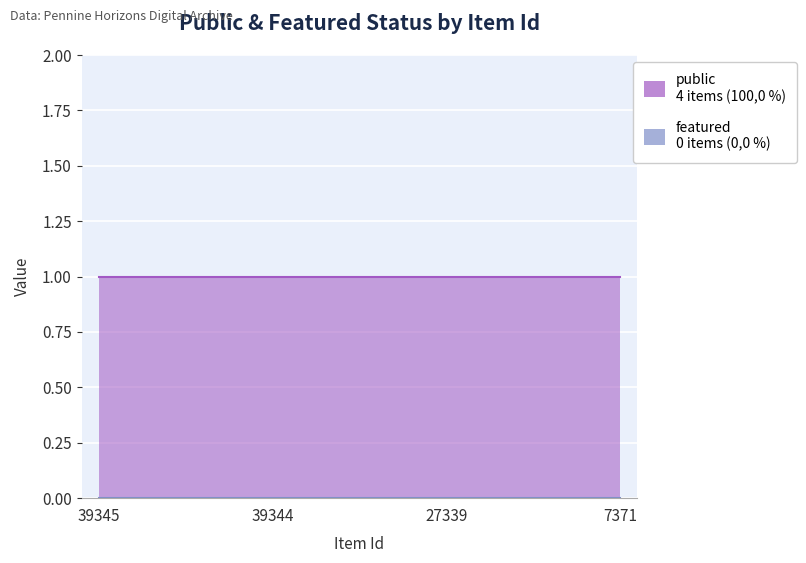

Which category has the highest value across all series?

39345